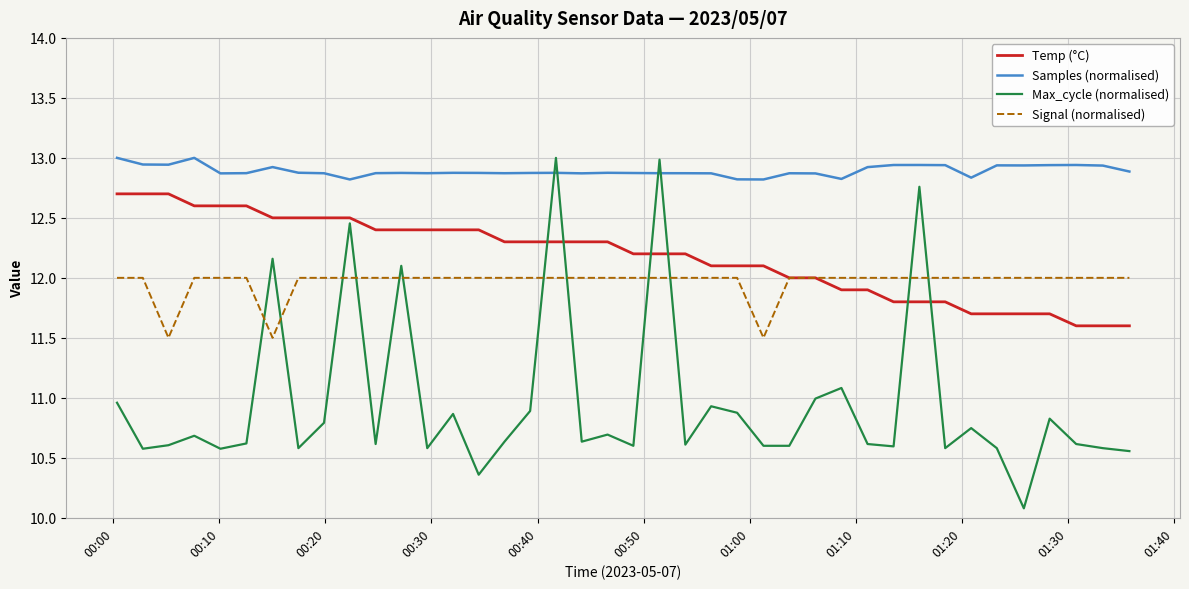

True or false: Samples (normalised) has more than 2 interior local peaks.

True